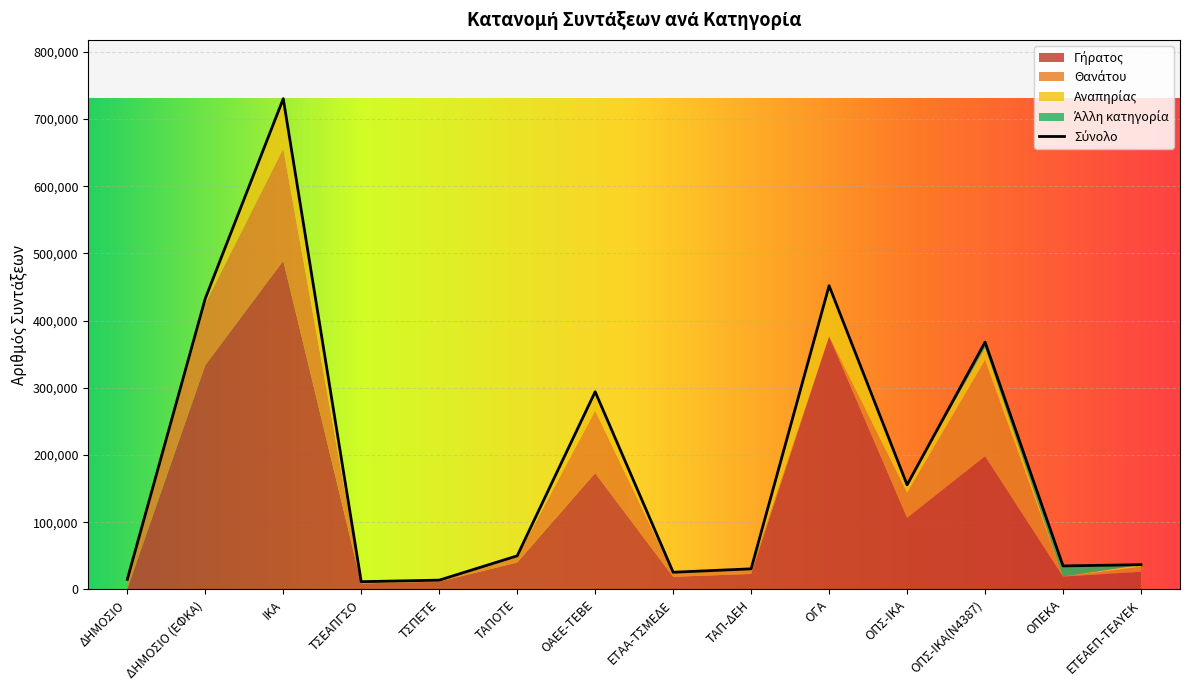

Which series has the widest spread of values?

Γήρατος